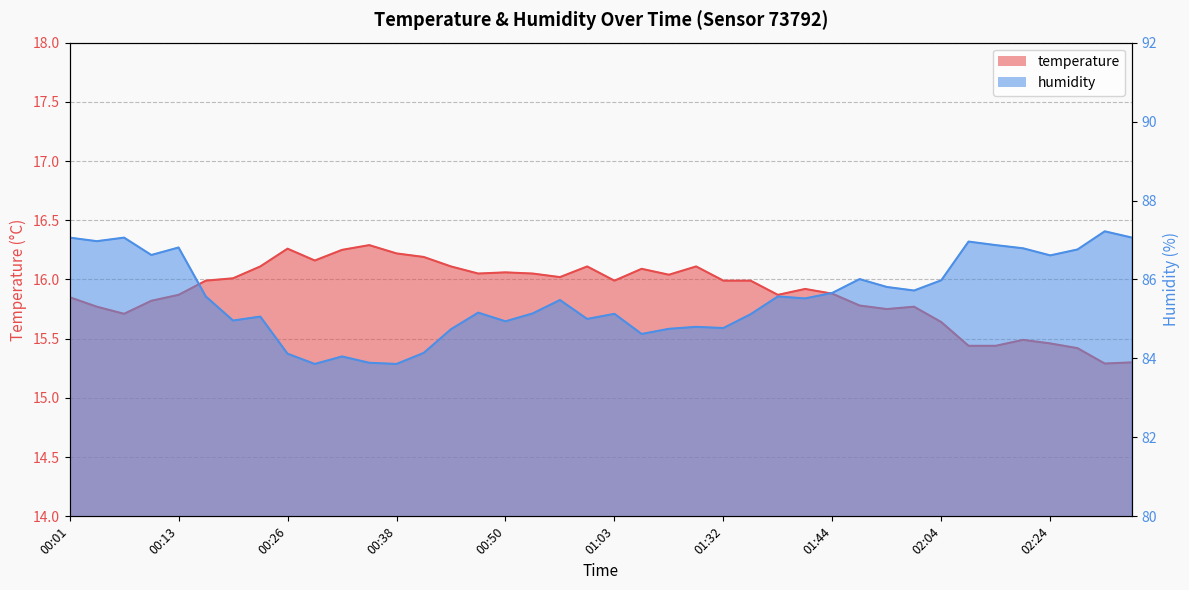

Reading left to right, list all the values displayed in this chart.

temperature: 00:01=15.8	00:04=15.8	00:07=15.7	00:10=15.8	00:13=15.9	00:16=16.0	00:20=16.0	00:23=16.1	00:26=16.3	00:29=16.2	00:32=16.2	00:35=16.3	00:38=16.2	00:41=16.2	00:44=16.1	00:47=16.1	00:50=16.1	00:54=16.1	00:57=16.0	01:00=16.1	01:03=16.0	01:06=16.1	01:09=16.0	01:12=16.1	01:32=16.0	01:35=16.0	01:38=15.9	01:41=15.9	01:44=15.9	01:47=15.8	01:50=15.8	01:53=15.8	02:04=15.6	02:11=15.4	02:18=15.4	02:21=15.5	02:24=15.5	02:27=15.4	02:30=15.3	02:33=15.3
humidity: 00:01=87.1	00:04=87.0	00:07=87.1	00:10=86.6	00:13=86.8	00:16=85.6	00:20=85.0	00:23=85.1	00:26=84.1	00:29=83.9	00:32=84.0	00:35=83.9	00:38=83.9	00:41=84.1	00:44=84.7	00:47=85.2	00:50=84.9	00:54=85.1	00:57=85.5	01:00=85.0	01:03=85.1	01:06=84.6	01:09=84.8	01:12=84.8	01:32=84.8	01:35=85.1	01:38=85.6	01:41=85.5	01:44=85.7	01:47=86.0	01:50=85.8	01:53=85.7	02:04=86.0	02:11=87.0	02:18=86.9	02:21=86.8	02:24=86.6	02:27=86.8	02:30=87.2	02:33=87.1